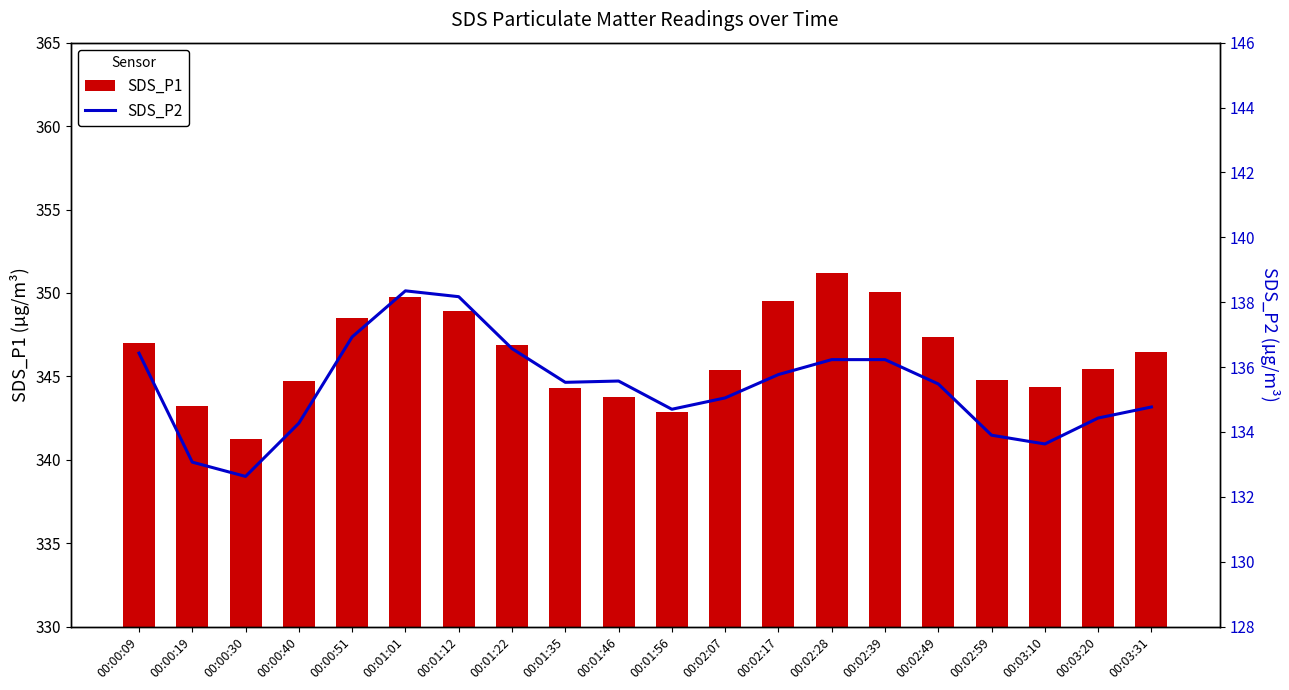

Rank the series by their maximum value, from highest to lowest.

SDS_P1, SDS_P2